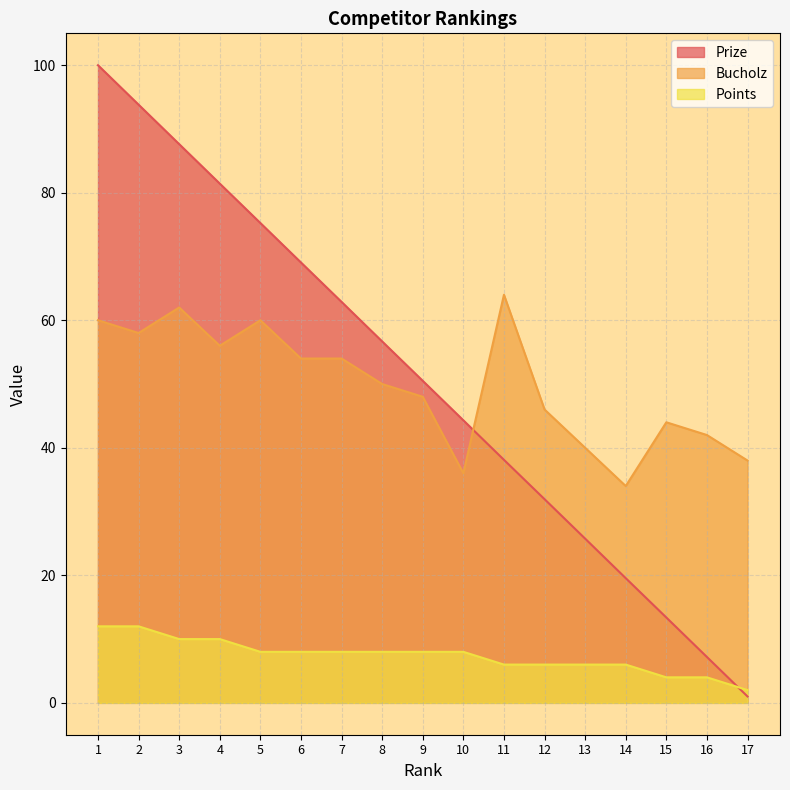

What is the lowest value of the Prize series?

1.0